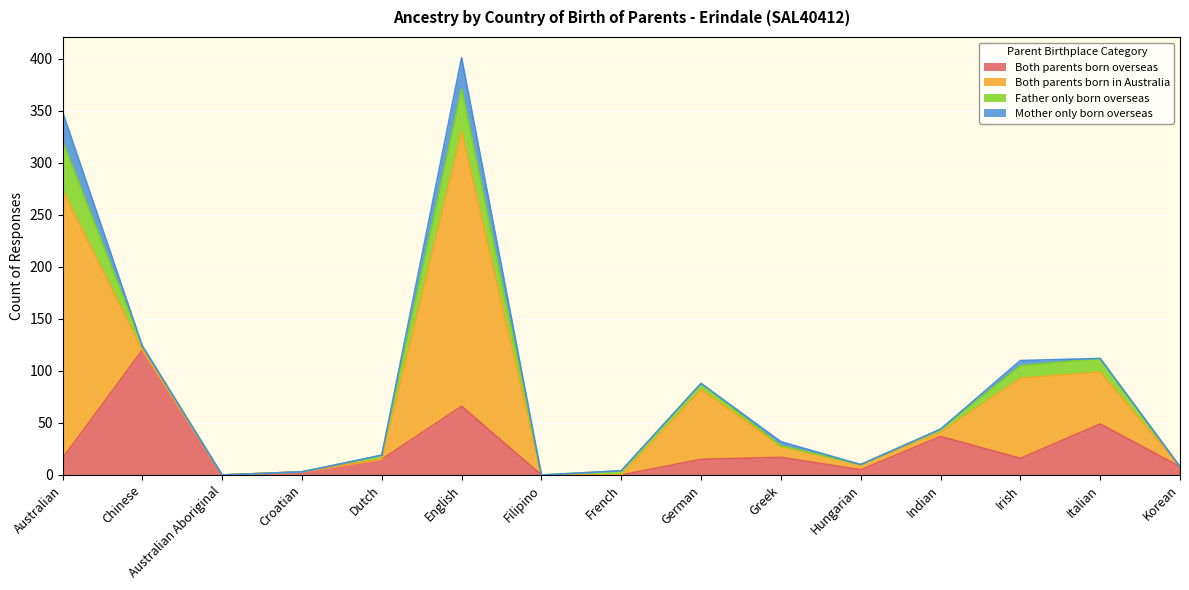

Reading left to right, list all the values displayed in this chart.

Both parents born overseas: Australian=16	Chinese=120	Australian Aboriginal=0	Croatian=3	Dutch=15	English=66	Filipino=0	French=0	German=15	Greek=17	Hungarian=5	Indian=37	Irish=16	Italian=49	Korean=8
Both parents born in Australia: Australian=258	Chinese=0	Australian Aboriginal=0	Croatian=0	Dutch=0	English=264	Filipino=0	French=0	German=67	Greek=11	Hungarian=5	Indian=4	Irish=77	Italian=50	Korean=0
Father only born overseas: Australian=47	Chinese=4	Australian Aboriginal=0	Croatian=0	Dutch=4	English=41	Filipino=0	French=4	German=6	Greek=0	Hungarian=0	Indian=3	Irish=12	Italian=13	Korean=0
Mother only born overseas: Australian=28	Chinese=0	Australian Aboriginal=0	Croatian=0	Dutch=0	English=30	Filipino=0	French=0	German=0	Greek=4	Hungarian=0	Indian=0	Irish=5	Italian=0	Korean=0